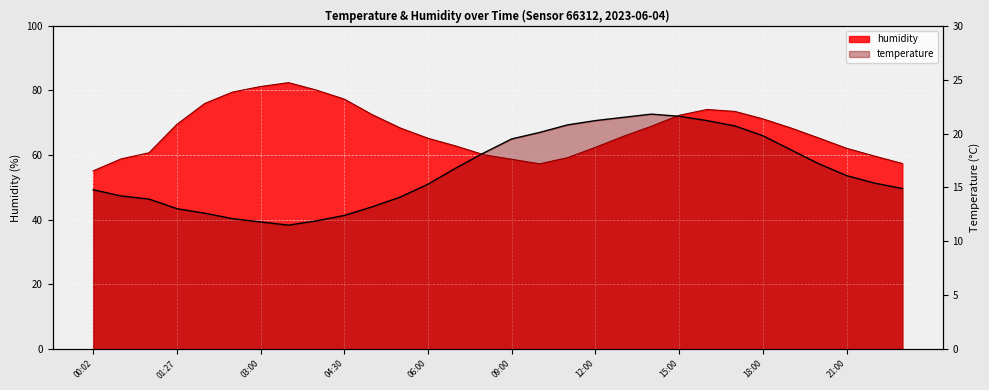

How many data points in temperature are above 16?

15